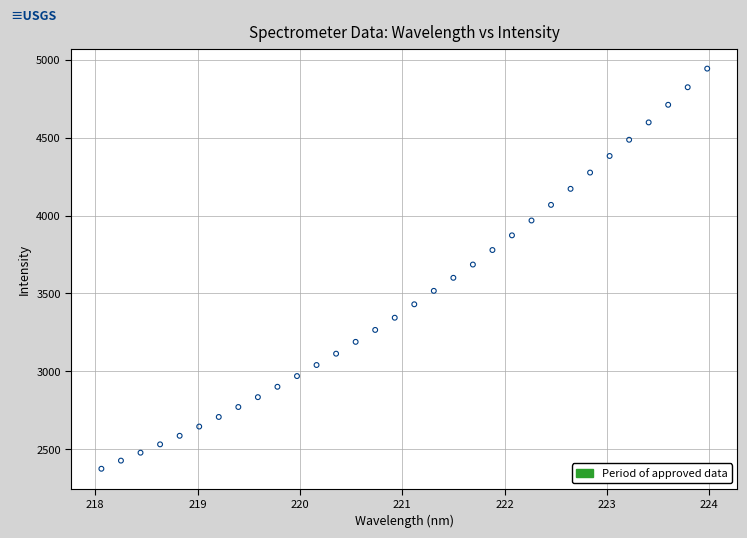

What is the range of Y values (max minus min)?

2571.0